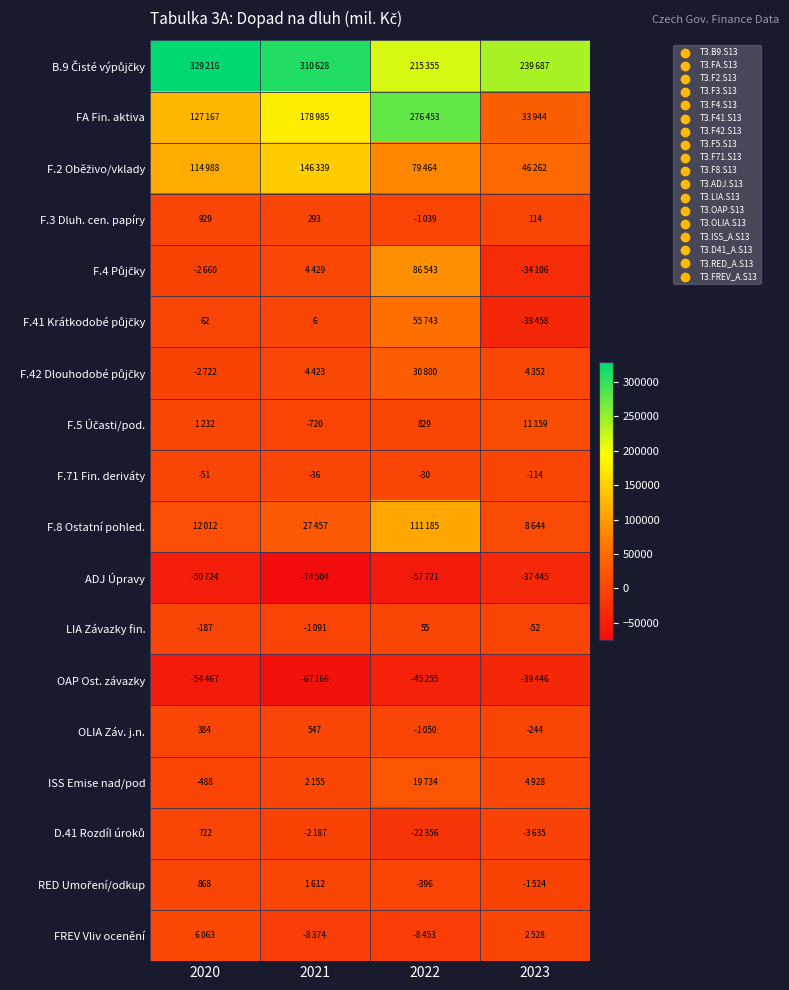

Read the F.71 Fin. deriváty value at 2021, to the nearest 5.

-35